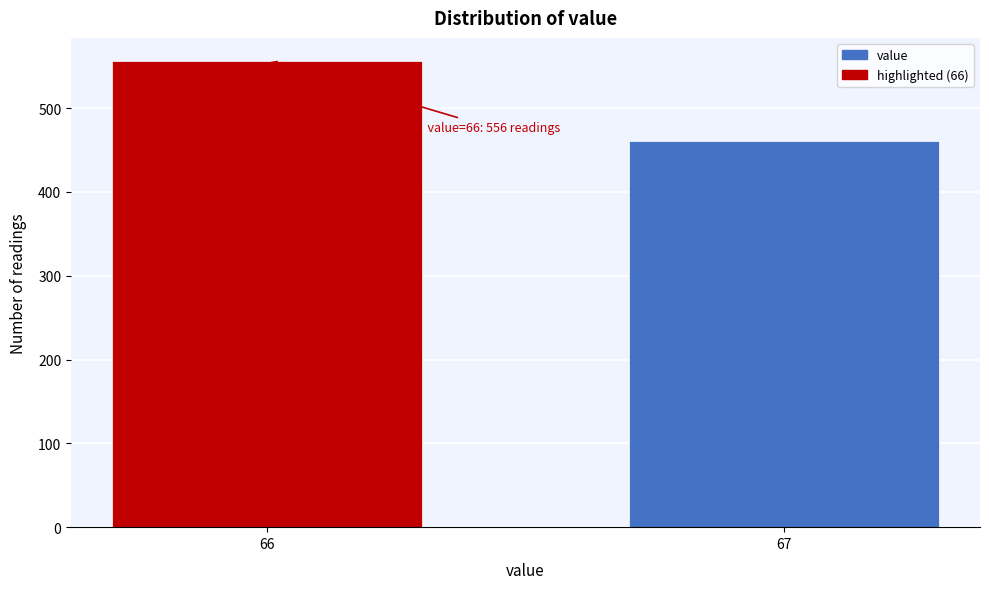

Reading left to right, what are all the values shown in this chart?

66=556	67=461